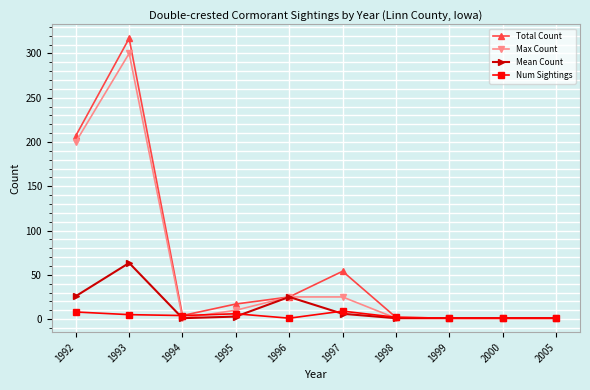

Is this an area chart (filled region under the line)?

No